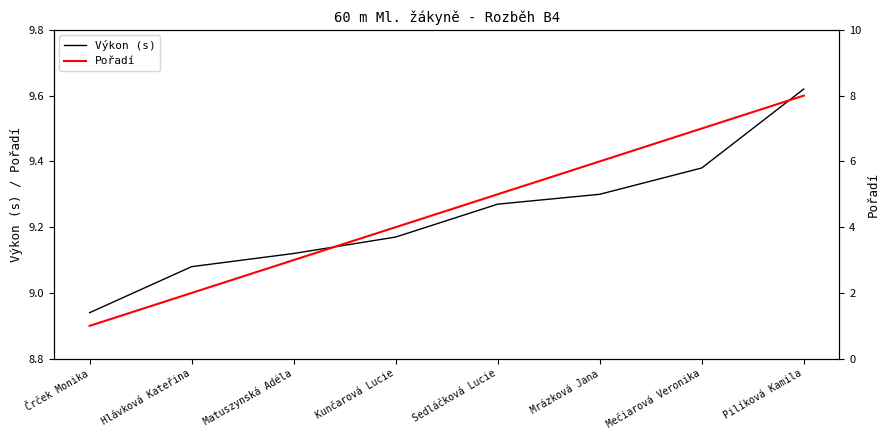

What is the average value of the Výkon (s) series?

9.2